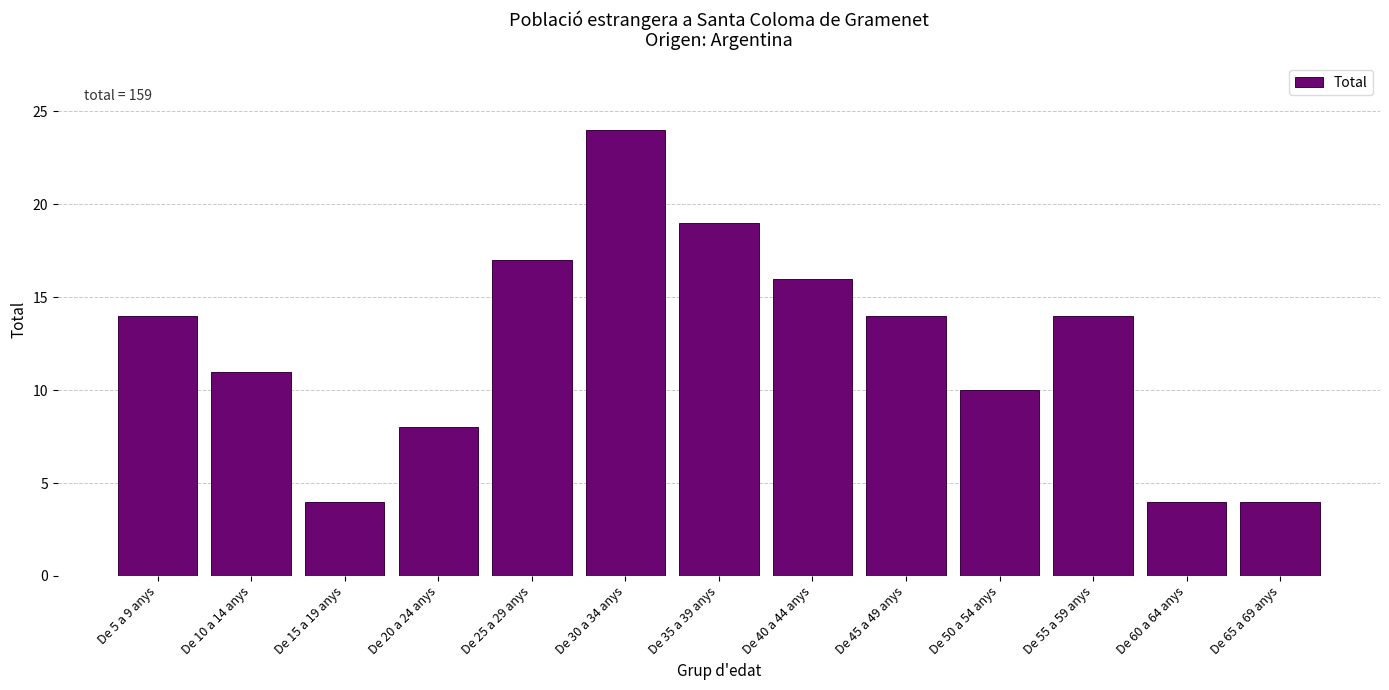

Reading left to right, extract all data points from this chart.

De 5 a 9 anys=14	De 10 a 14 anys=11	De 15 a 19 anys=4	De 20 a 24 anys=8	De 25 a 29 anys=17	De 30 a 34 anys=24	De 35 a 39 anys=19	De 40 a 44 anys=16	De 45 a 49 anys=14	De 50 a 54 anys=10	De 55 a 59 anys=14	De 60 a 64 anys=4	De 65 a 69 anys=4